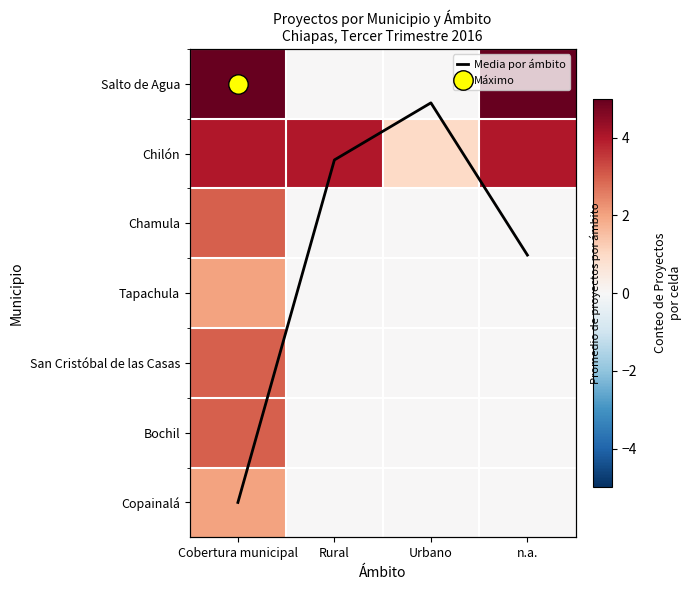

Rank the series by their maximum value, from highest to lowest.

Media por ámbito, Salto de Agua, Chilón, Chamula, San Cristóbal de las Casas, Bochil, Tapachula, Copainalá